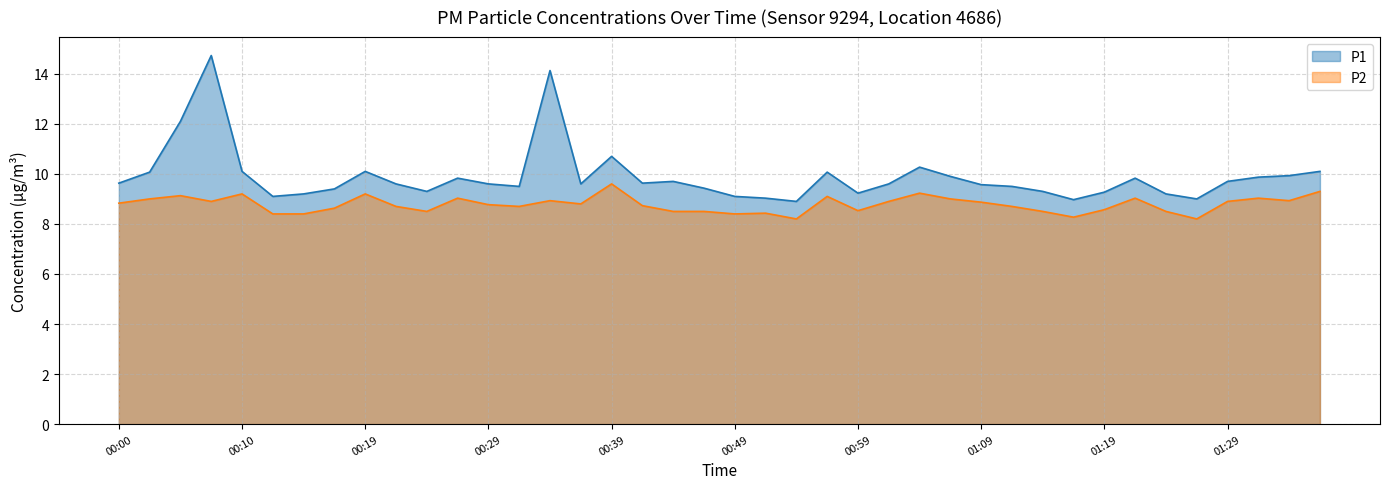

How many lines are shown in the chart?

2